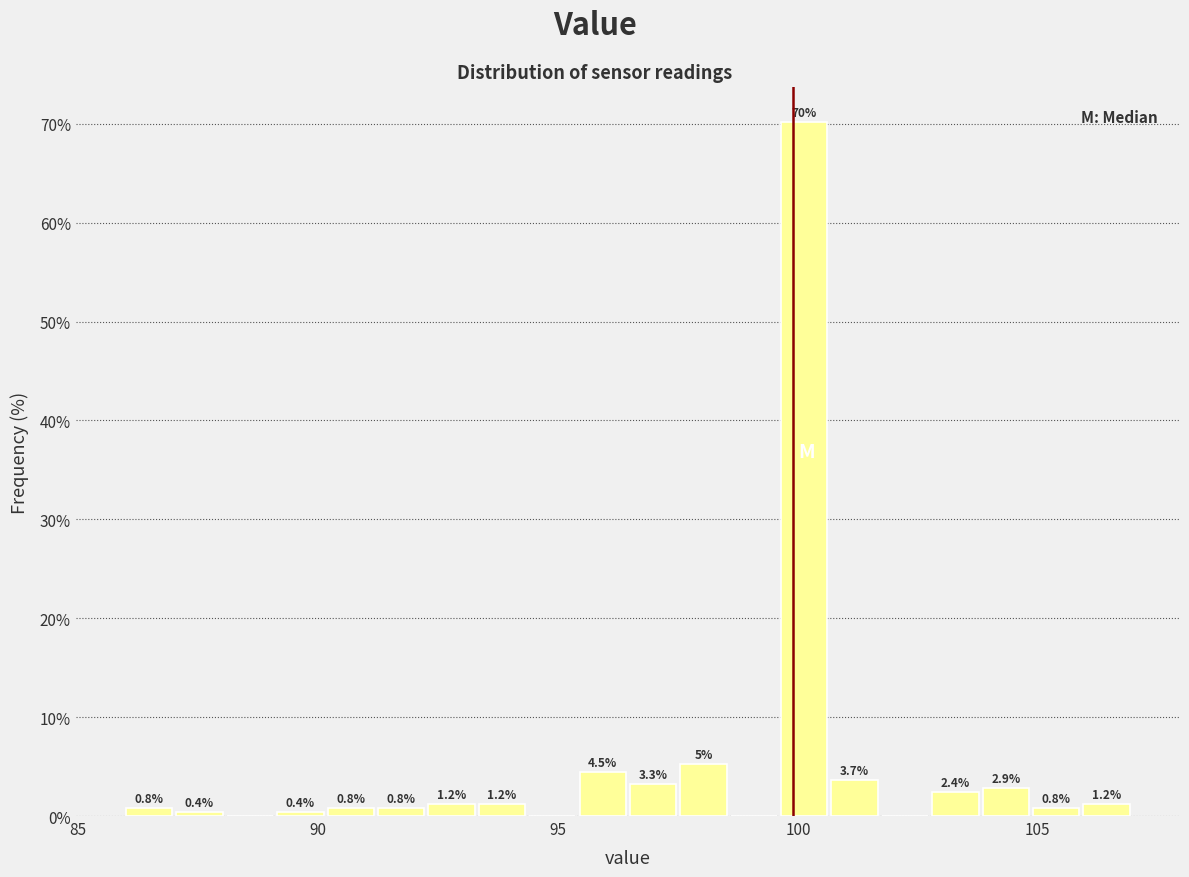

Around what value on the x-axis is the tallest bar? Give the approximate position of its centre, as read against the axis.

100.0